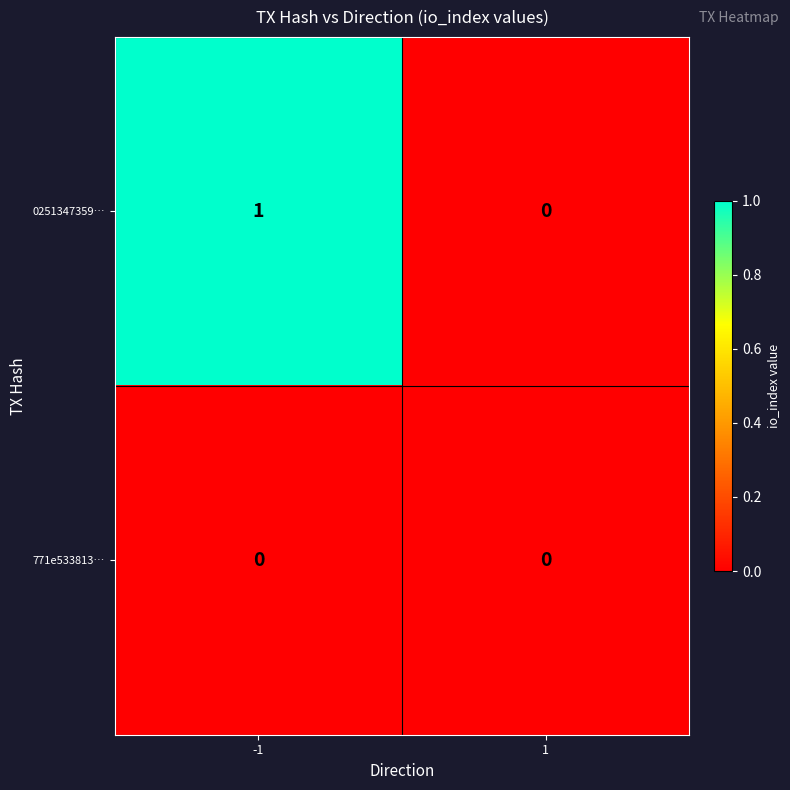

List the series in order of their peak value, highest first.

0251347359…, 771e533813…